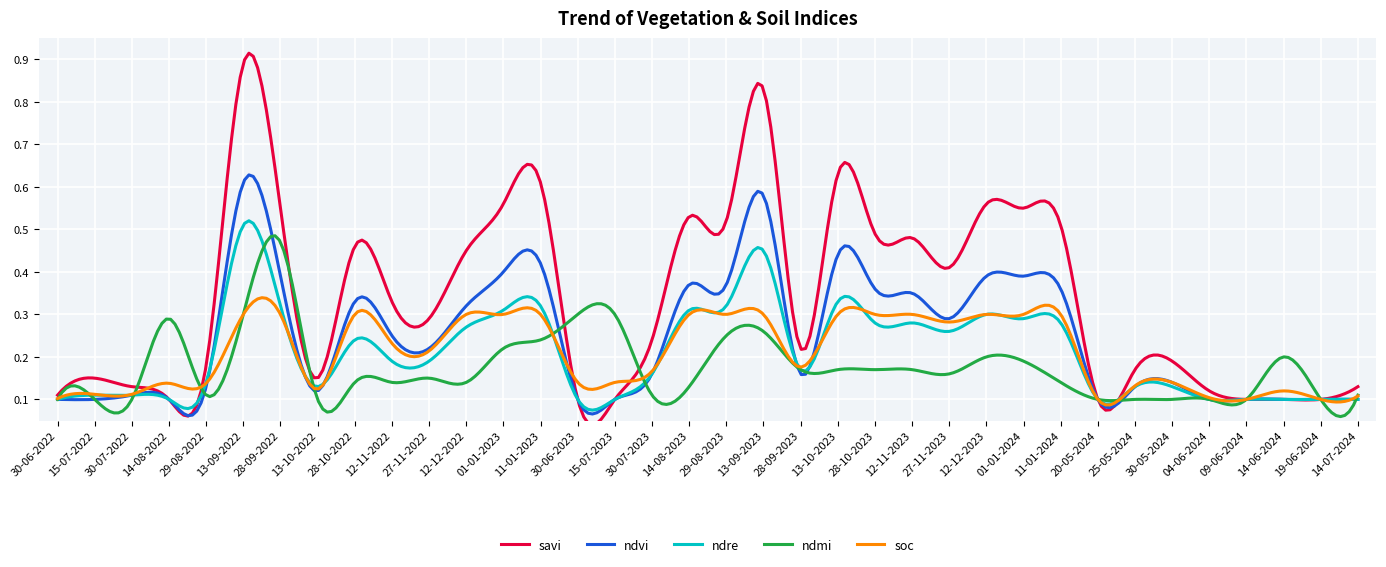

Between 30-06-2023 and 04-06-2024, which is larger?

04-06-2024